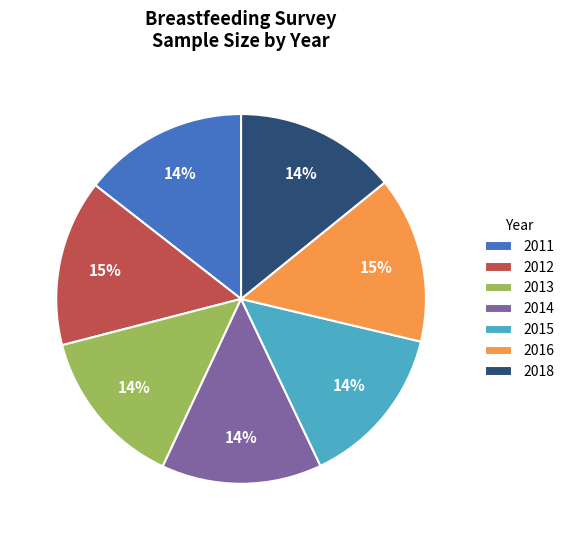

Do 2015 and 2016 together represent more than half of the pie?

No